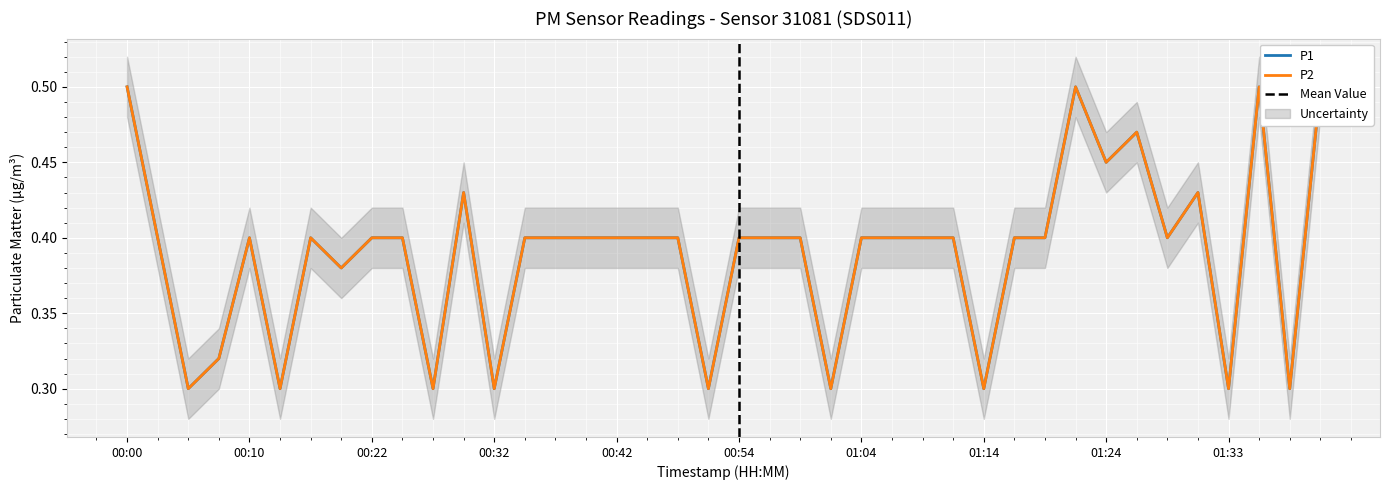

Which series has the largest total across all categories?

P1